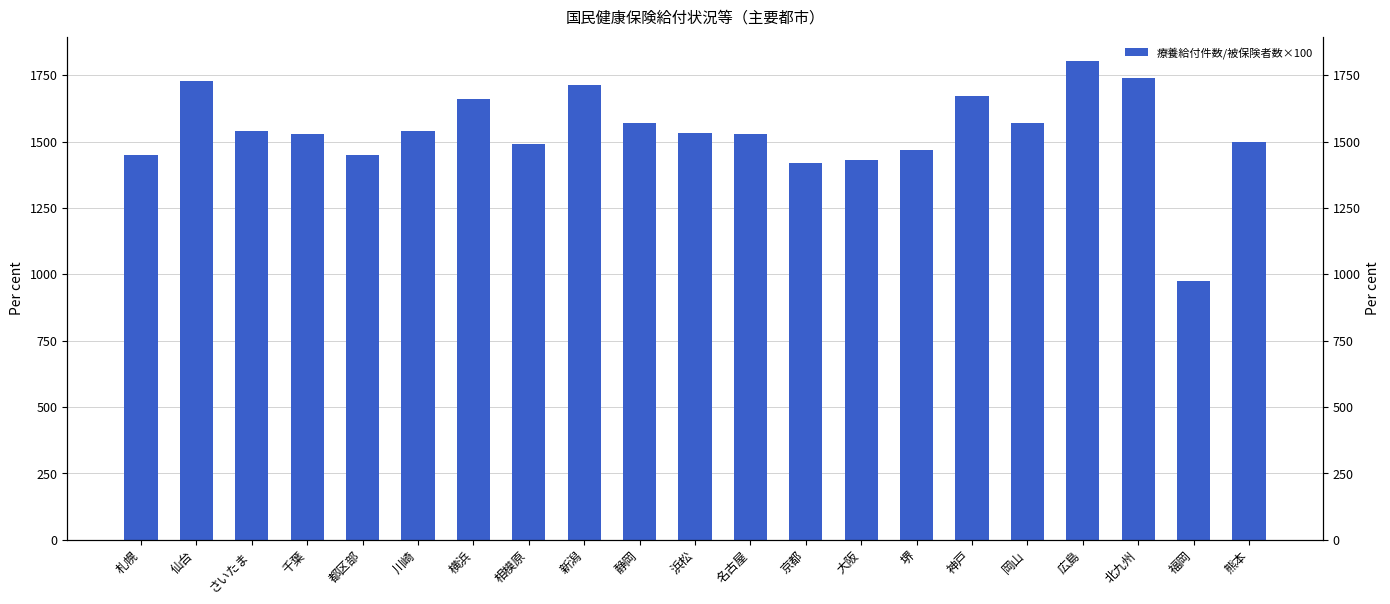

Between 都区部 and 京都, which is larger?

都区部